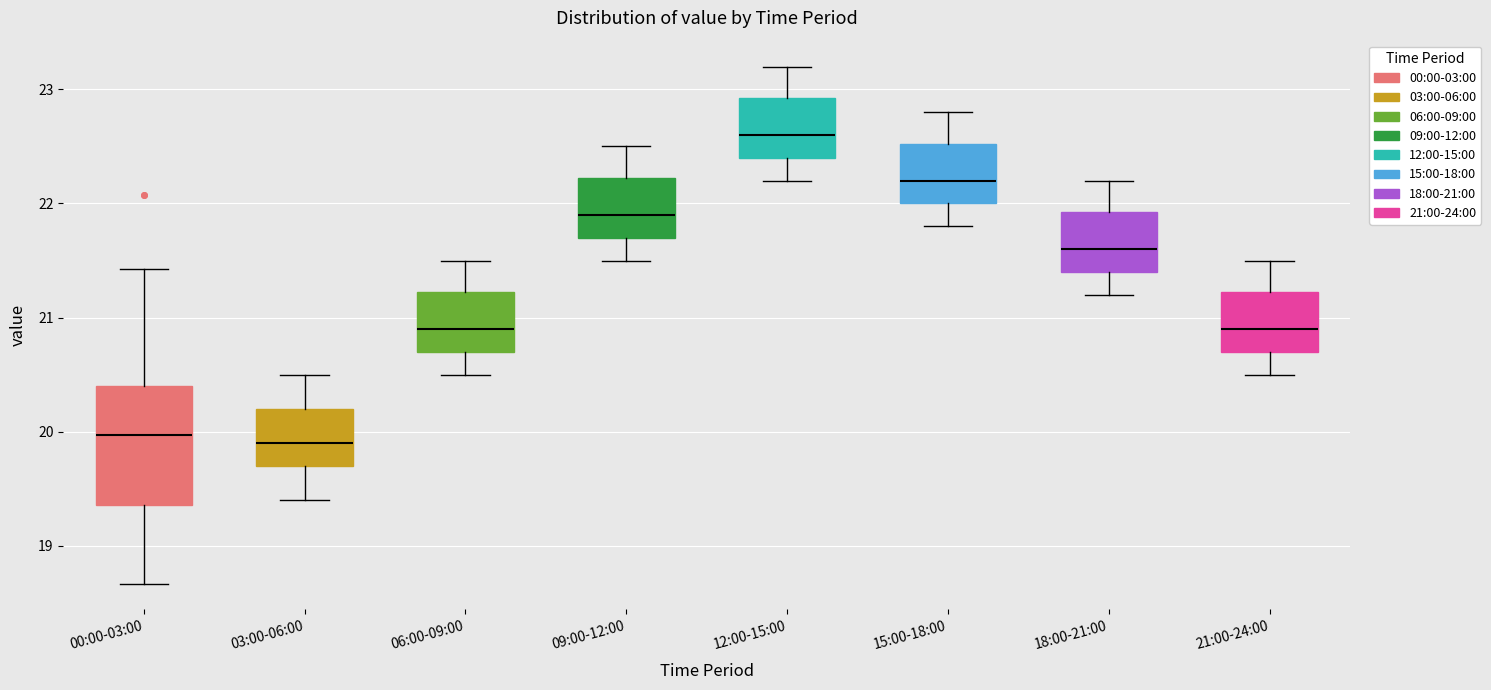

Reading left to right, read every box against the y-axis: the position of its median line, the range the box covers, and the ends of its whiskers. The values are not printed on the chart, so give them approximately, as read against the axis.

00:00-03:00: median 20.0, box 19.4 to 20.4, whiskers 18.7 to 21.4
03:00-06:00: median 19.9, box 19.7 to 20.2, whiskers 19.4 to 20.5
06:00-09:00: median 20.9, box 20.7 to 21.2, whiskers 20.5 to 21.5
09:00-12:00: median 21.9, box 21.7 to 22.2, whiskers 21.5 to 22.5
12:00-15:00: median 22.6, box 22.4 to 22.9, whiskers 22.2 to 23.2
15:00-18:00: median 22.2, box 22.0 to 22.5, whiskers 21.8 to 22.8
18:00-21:00: median 21.6, box 21.4 to 21.9, whiskers 21.2 to 22.2
21:00-24:00: median 20.9, box 20.7 to 21.2, whiskers 20.5 to 21.5